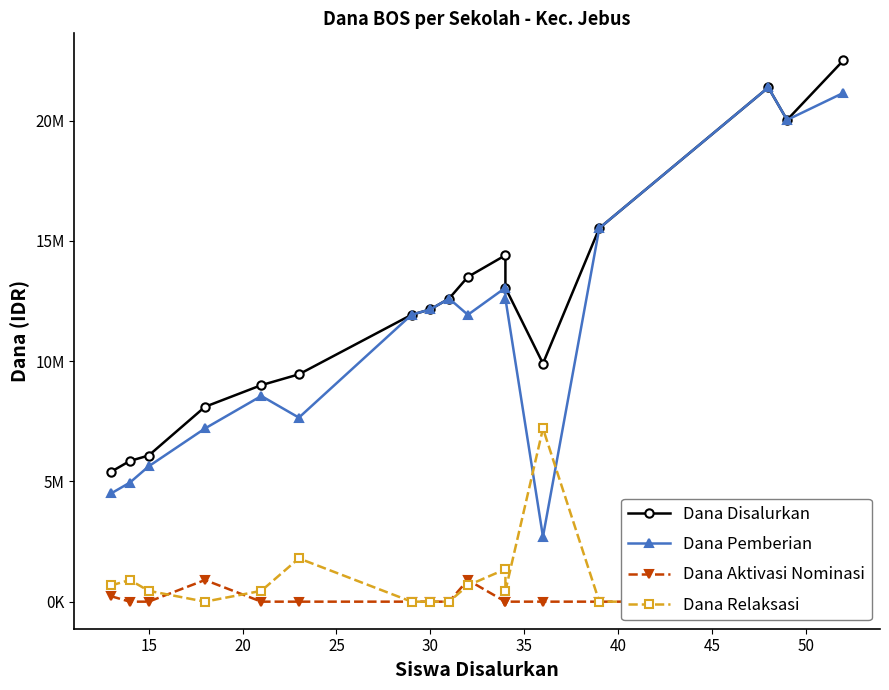

How many interior local peaks does the Dana Pemberian series have?

4